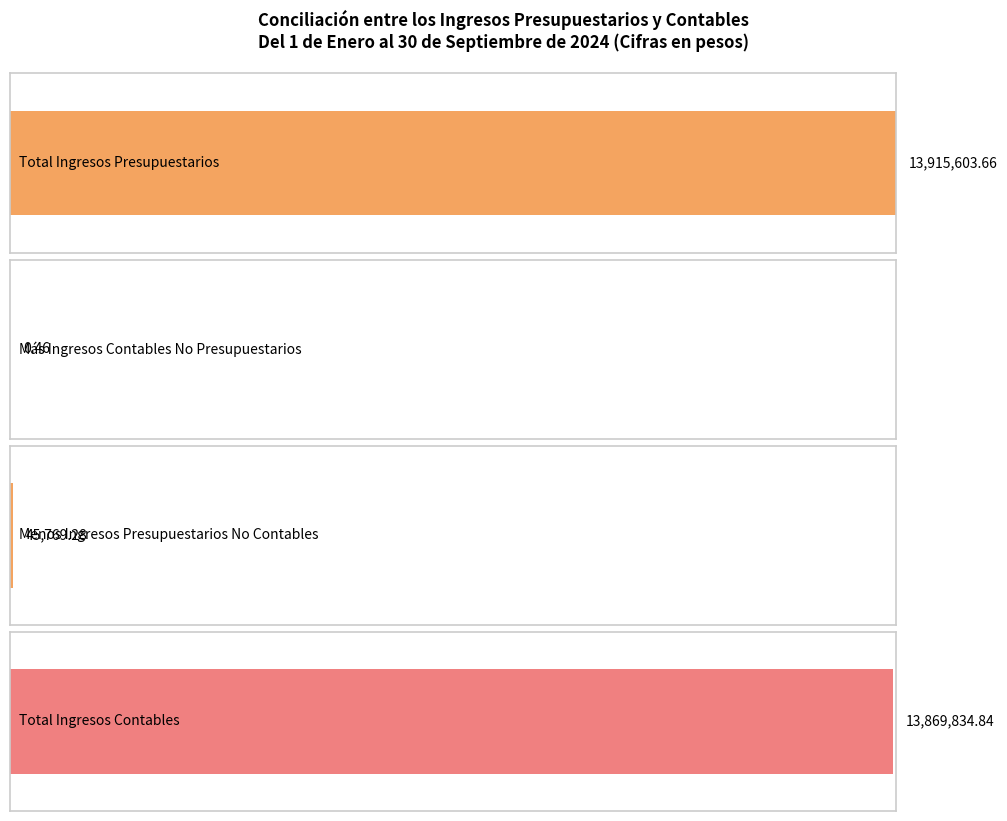

Reading left to right, what are all the values shown in this chart?

Total Ingresos
Presupuestarios=13915603.7	Ingresos Contables
No Presupuestarios=0.5	Ingresos Presupuestarios
No Contables=45769.3	Total Ingresos
Contables=13869834.8